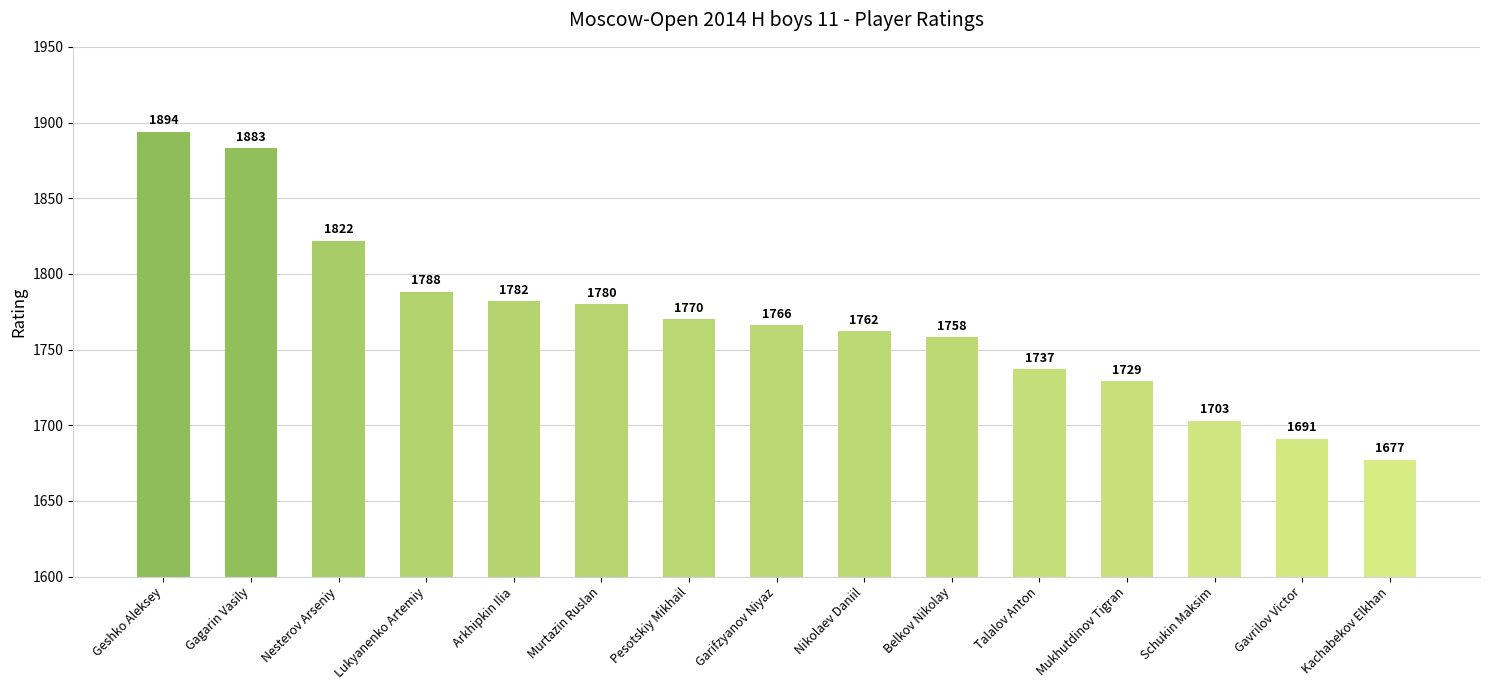

How many bars are there in total?

15